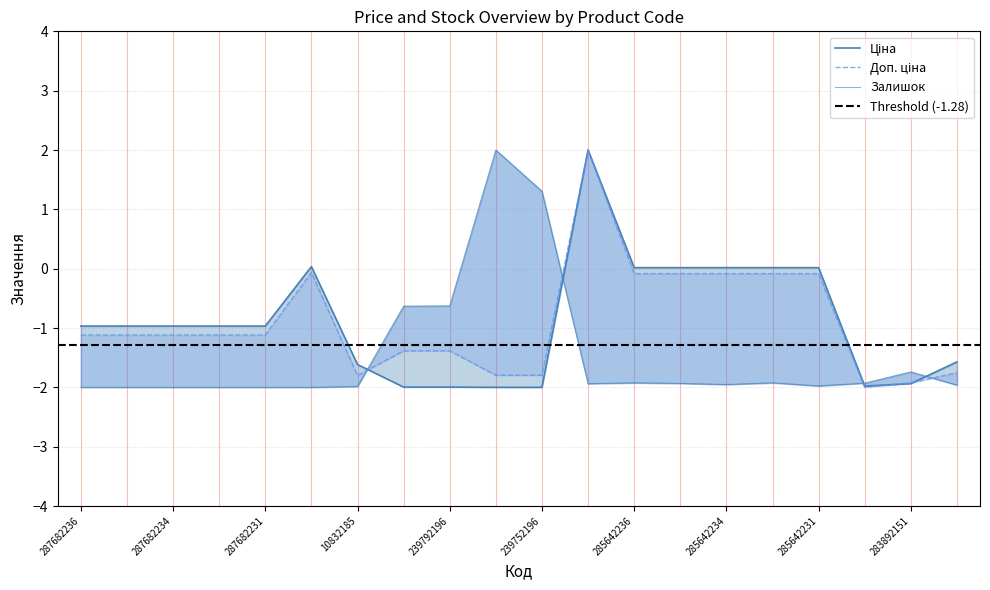

Between 285642235 and 285642236, which is larger?

285642235